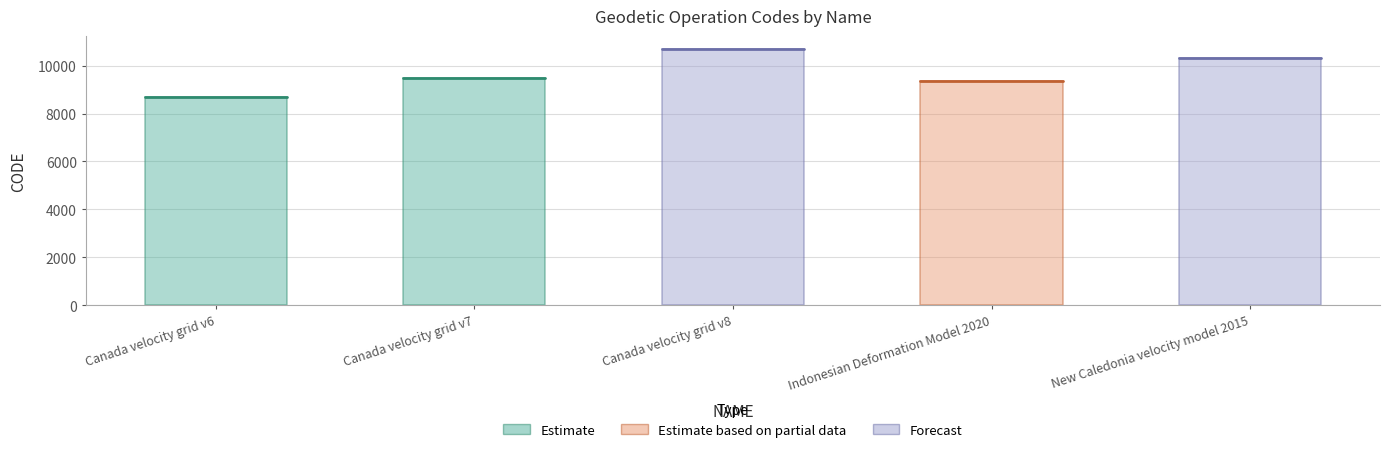

Does the chart contain any negative values?

No